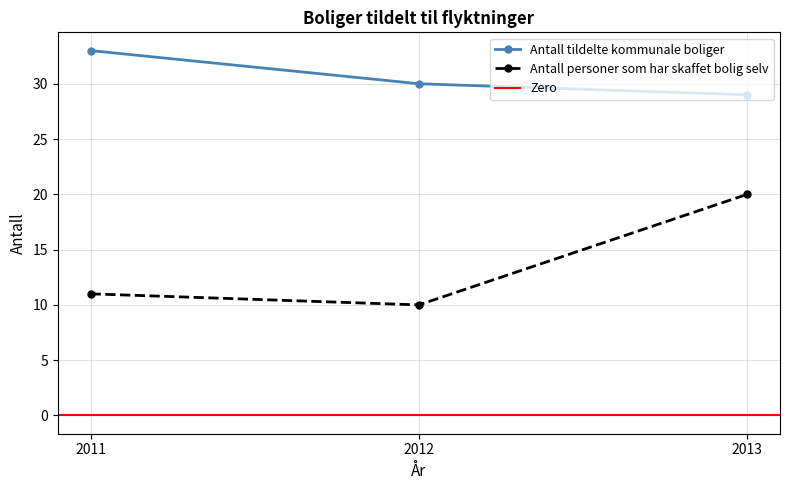

At which category is the sum across all series the highest?

2013